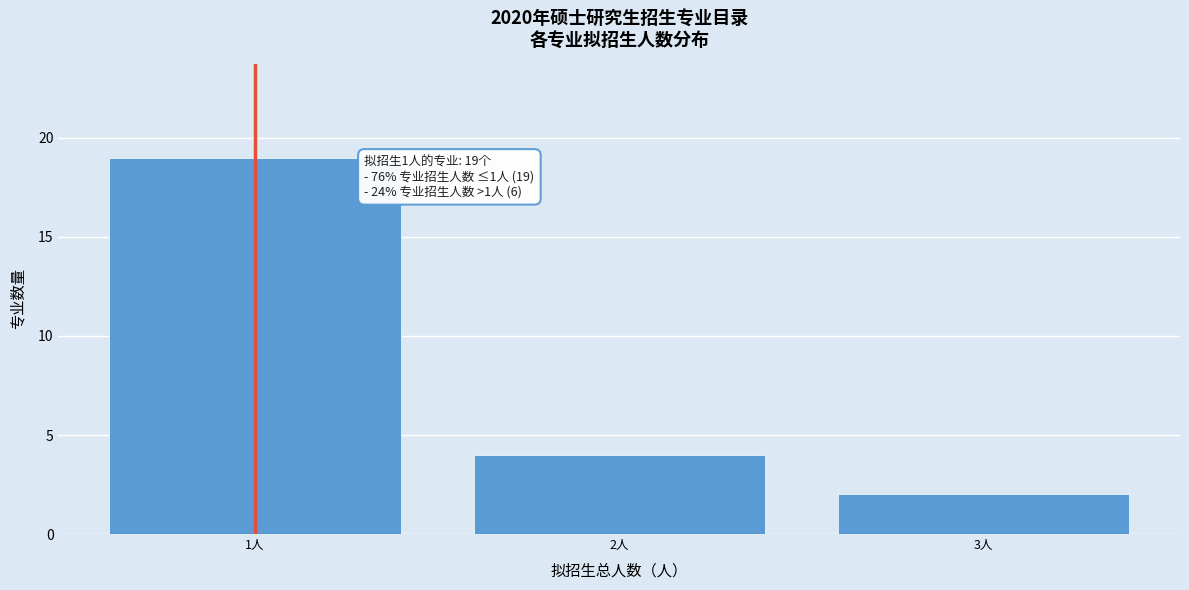

Over which range of the x-axis is the bar tallest?

0.5 to 1.5